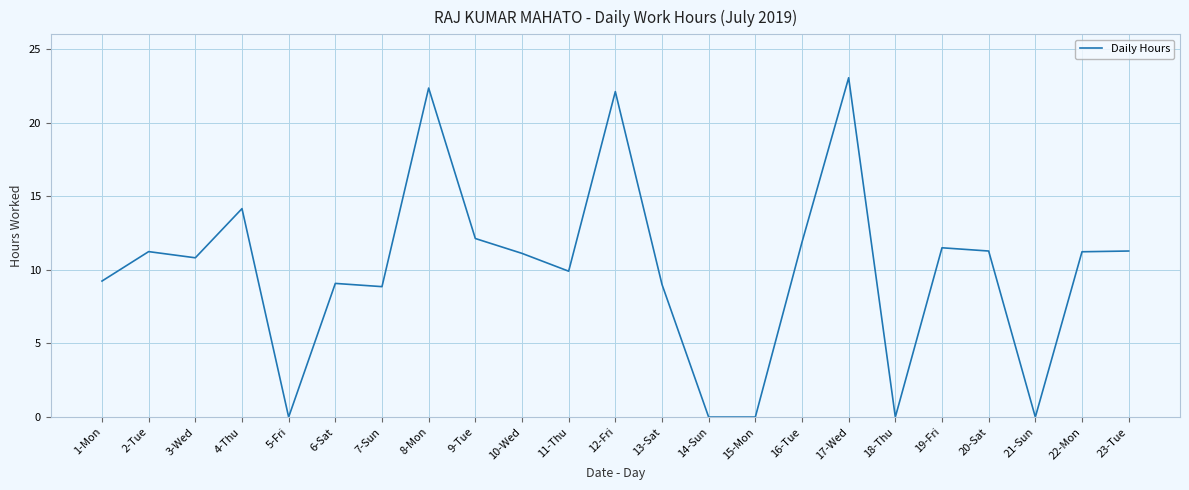

What position from the right is 16-Tue?

8